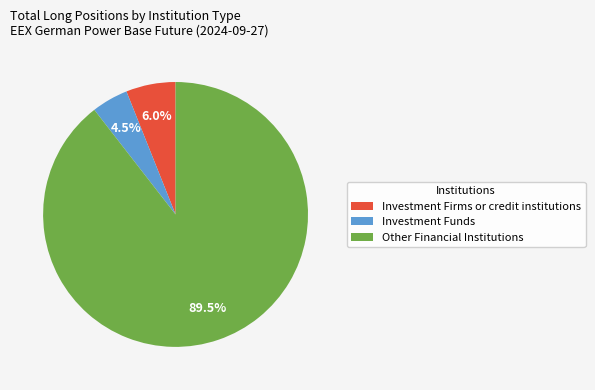

To the nearest percent, what is the difference between the Investment Firms or credit institutions and Investment Funds slice percentages?

2%